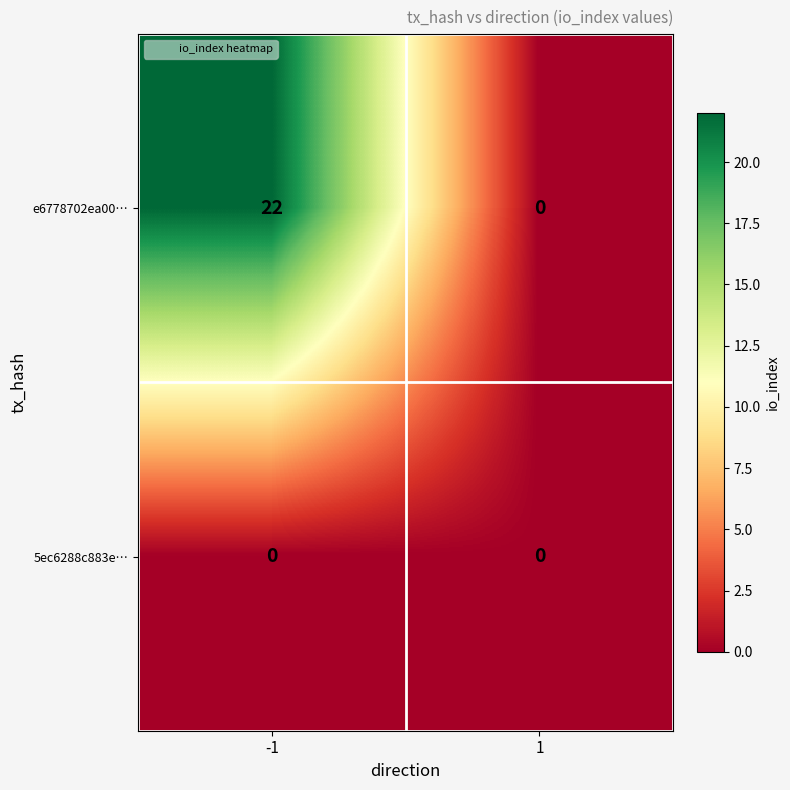

What is the maximum value shown in the chart?

22